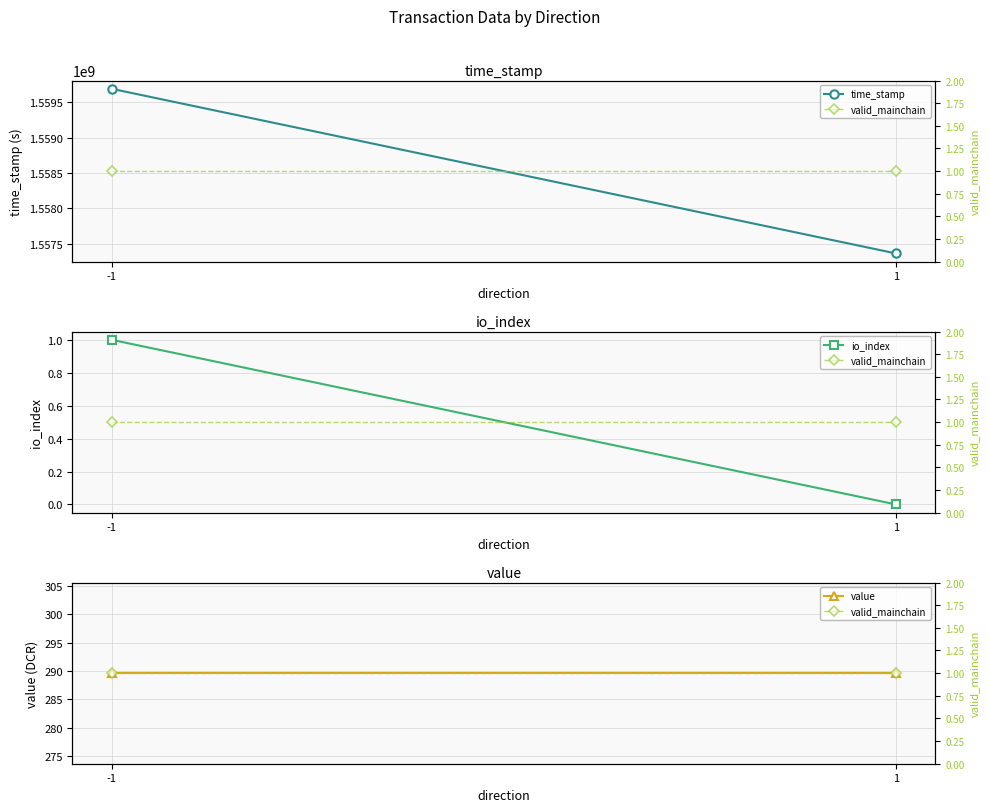

Which has a higher value, -1 or 1?

-1